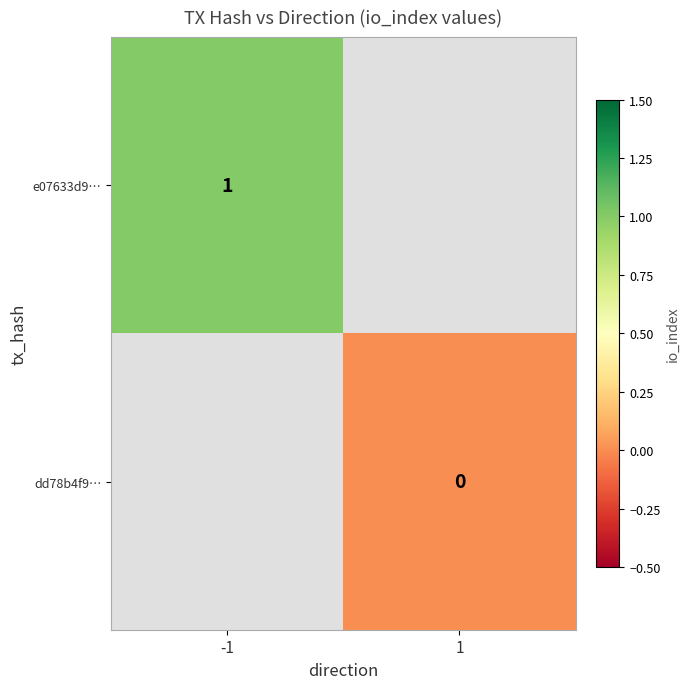

Is it true that e07633d9… equals 1 at -1?

True